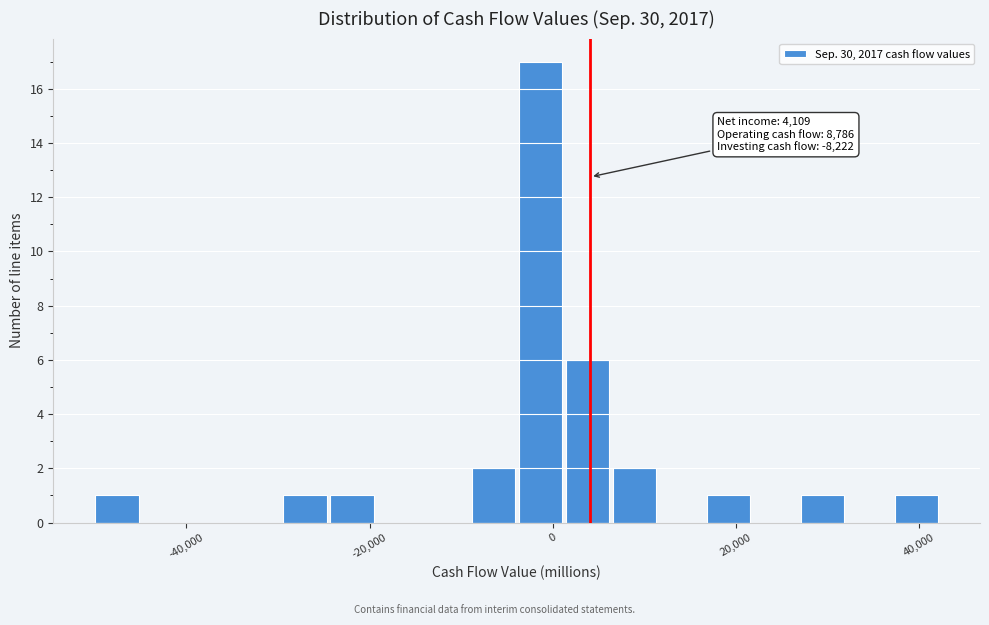

Read against the x-axis, roughly where is the centre of the tallest bar?

-2000